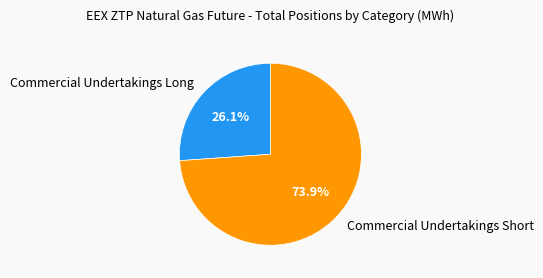

What is the ratio of the value at Commercial Undertakings Short to the value at Commercial Undertakings Long?

2.8